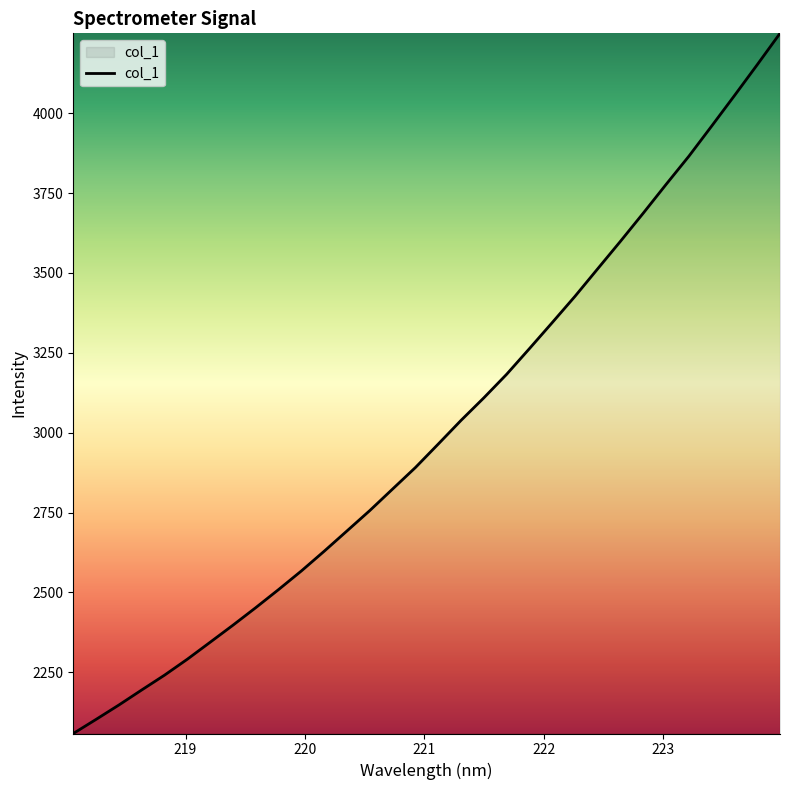

What is the difference between the maximum and minimum values?

2191.5